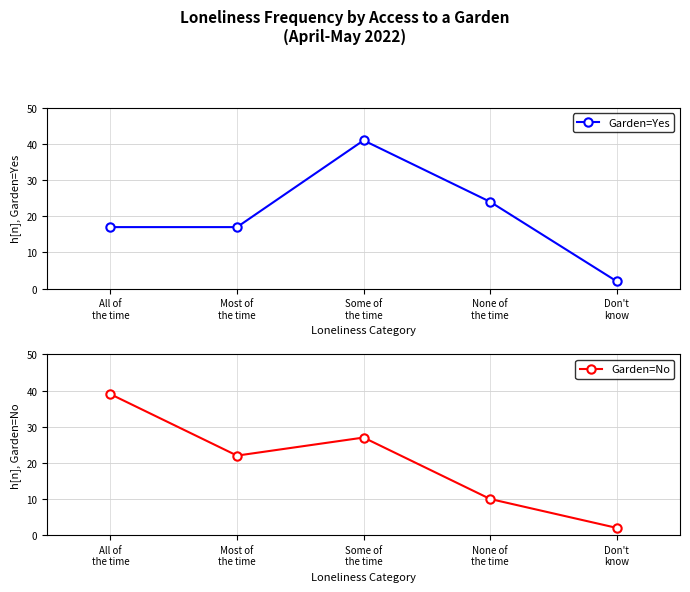

Which series has the largest total across all categories?

Garden=Yes